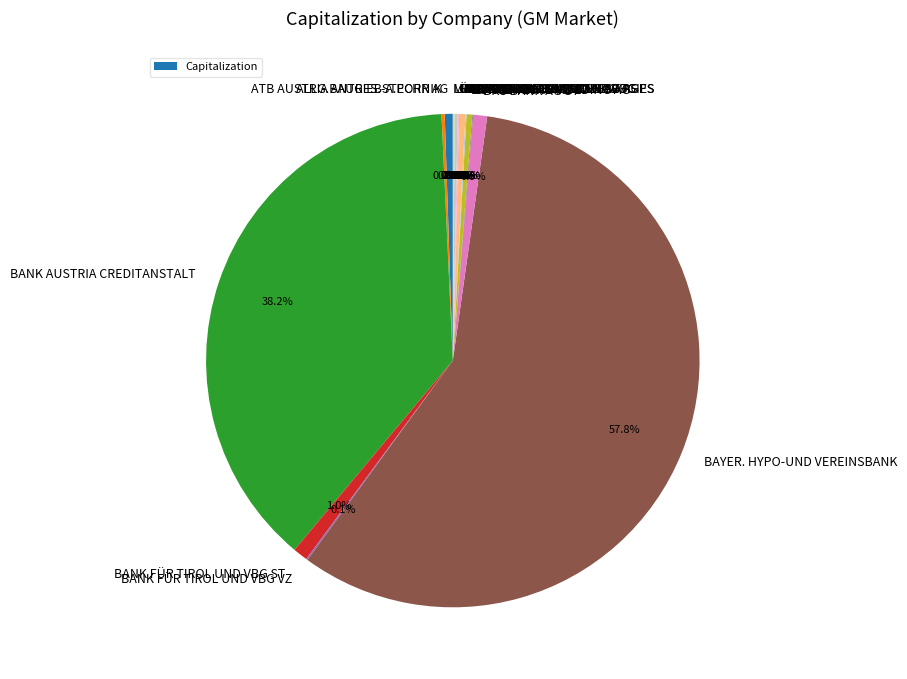

To the nearest percent, what is the average slice percentage?

5%